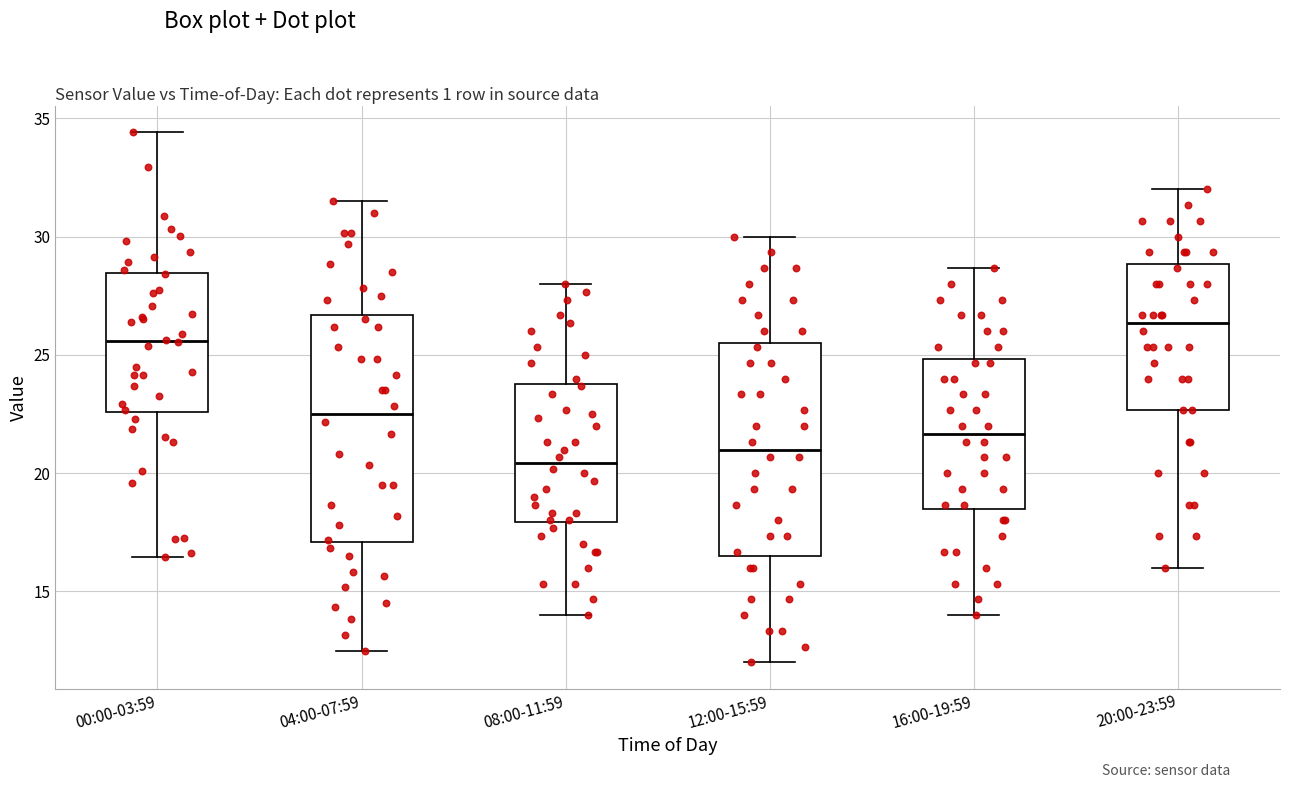

Which box's median line is the highest?

20:00-23:59